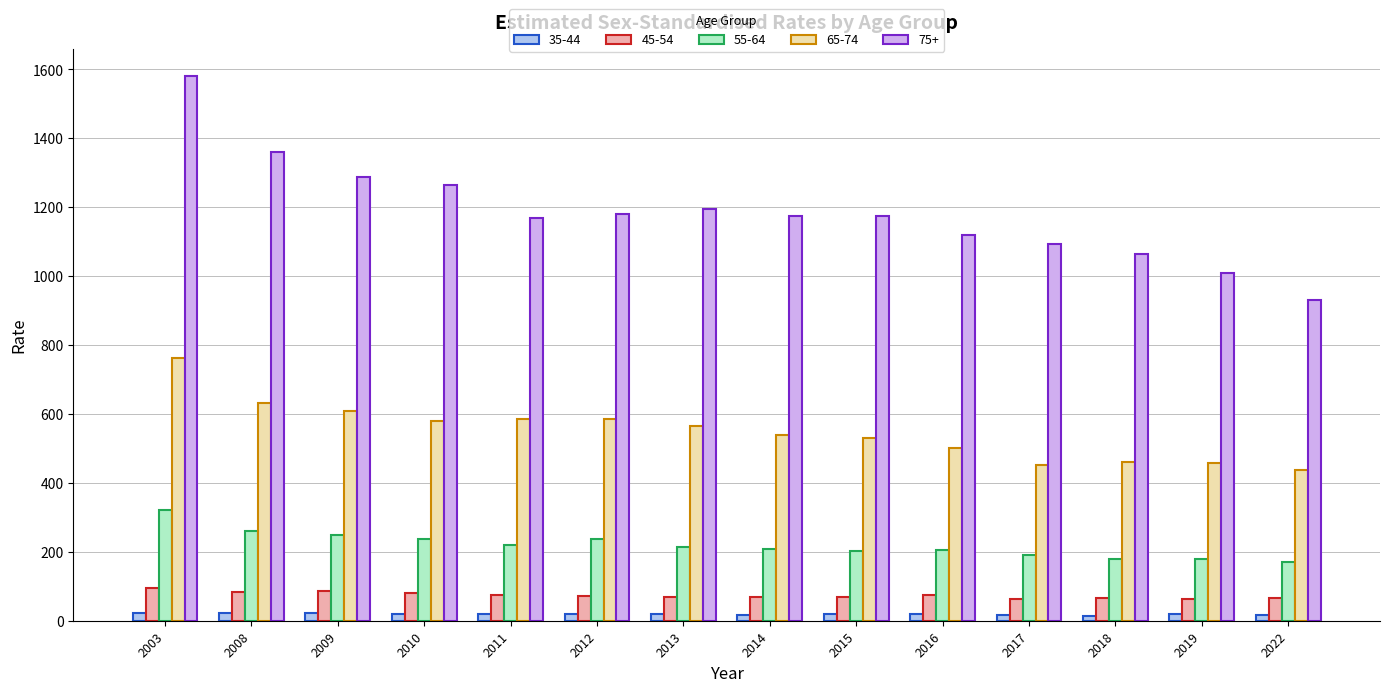

Is it true that 45-54 equals 73.1 at 2012?

True